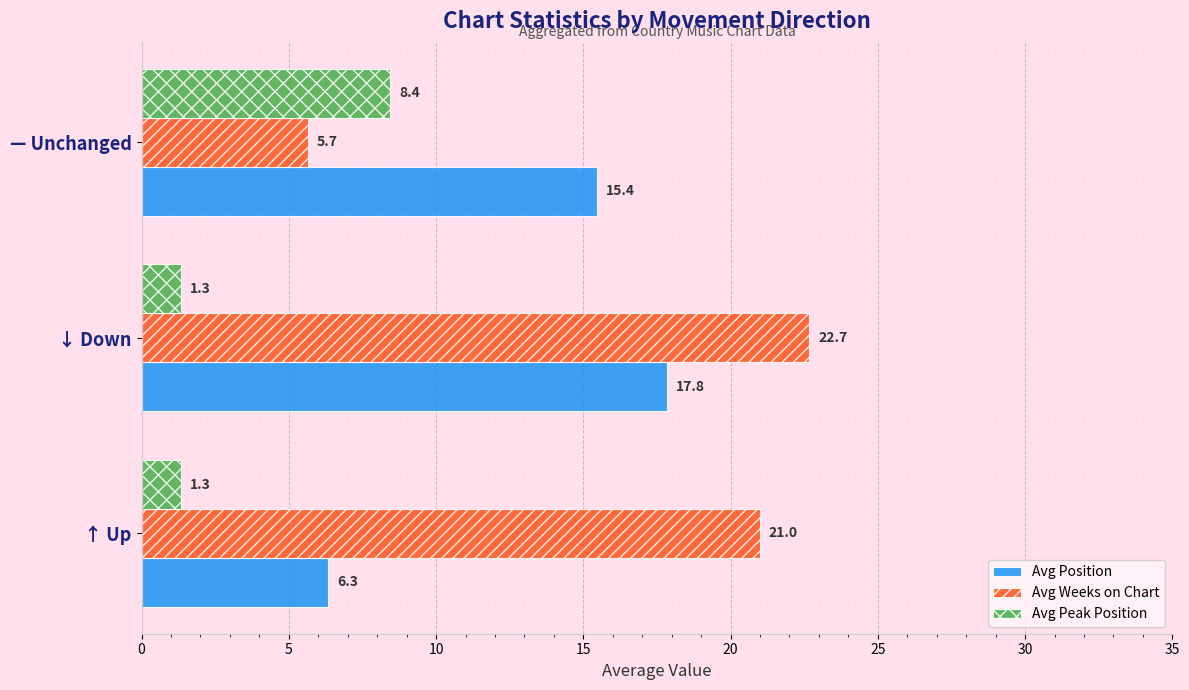

What is the difference between the second highest and minimum values in the Avg Position series?

9.1